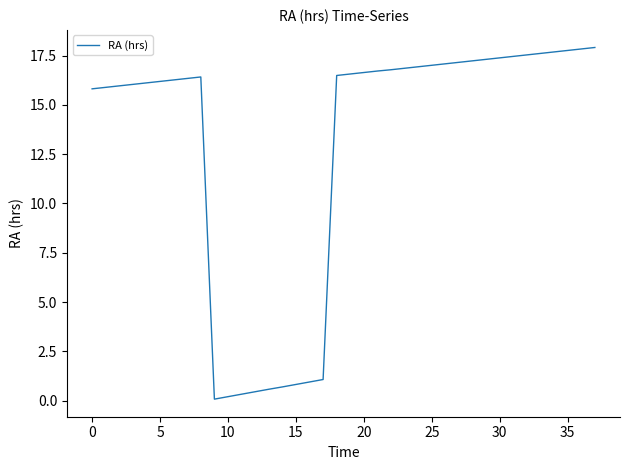

What is the maximum value shown in the chart?

17.9